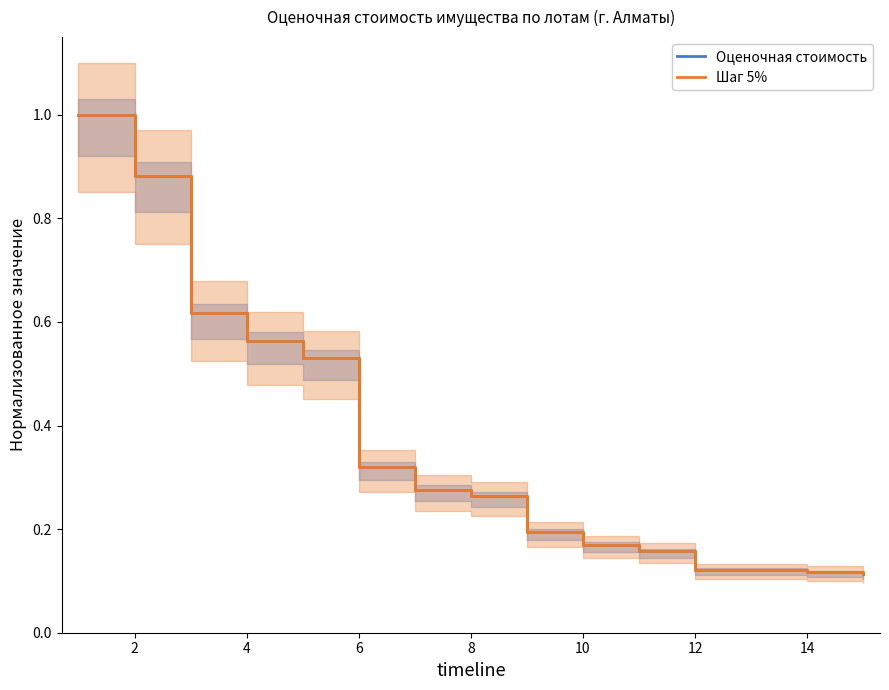

Does the chart have visible grid lines?

No